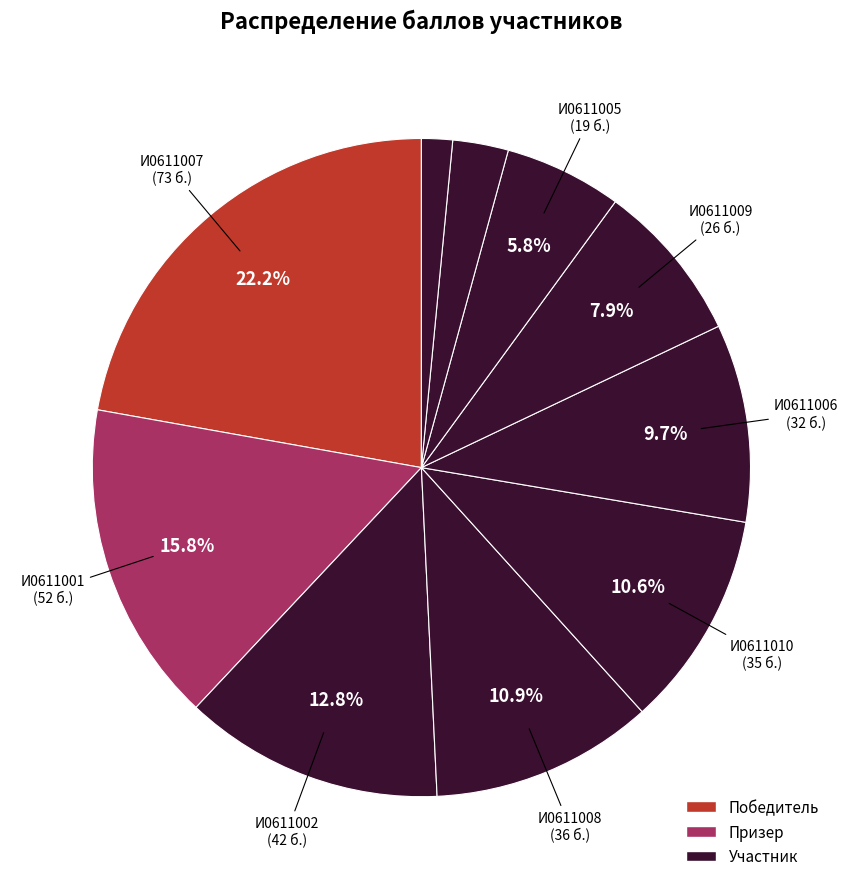

Count the number of slices in the pie.

10